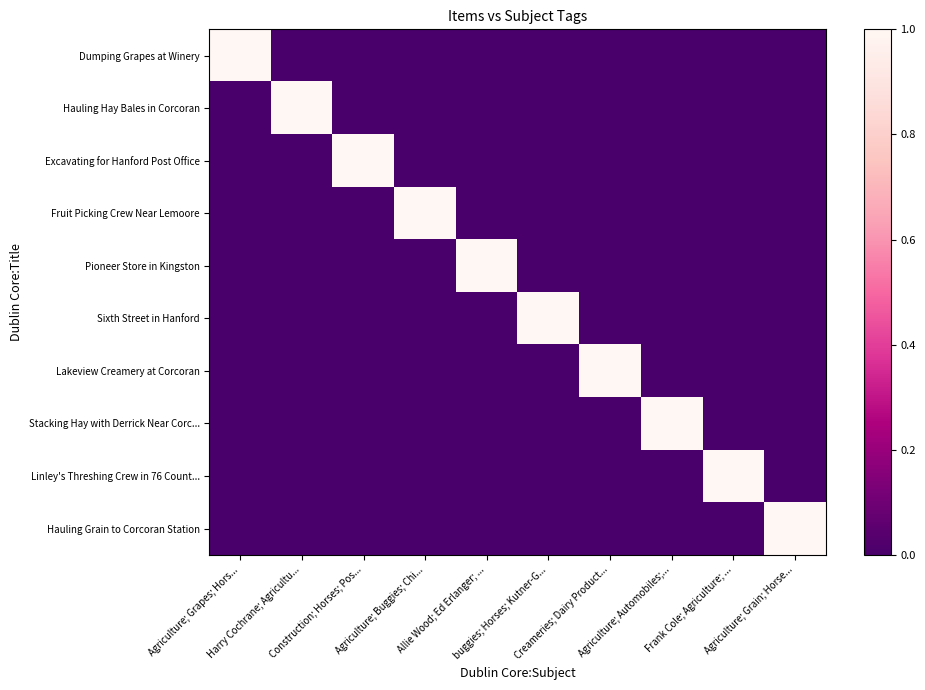

Reading left to right, extract all data points from this chart.

Dumping Grapes at Winery: Agriculture; Grapes; Hors...=1	Harry Cochrane; Agricultu...=0	Construction; Horses; Pos...=0	Agriculture; Buggies; Chi...=0	Allie Wood; Ed Erlanger; ...=0	buggies; Horses; Kutner-G...=0	Creameries; Dairy Product...=0	Agriculture; Automobiles;...=0	Frank Cole; Agriculture; ...=0	Agriculture; Grain; Horse...=0
Hauling Hay Bales in Corcoran: Agriculture; Grapes; Hors...=0	Harry Cochrane; Agricultu...=1	Construction; Horses; Pos...=0	Agriculture; Buggies; Chi...=0	Allie Wood; Ed Erlanger; ...=0	buggies; Horses; Kutner-G...=0	Creameries; Dairy Product...=0	Agriculture; Automobiles;...=0	Frank Cole; Agriculture; ...=0	Agriculture; Grain; Horse...=0
Excavating for Hanford Post Office: Agriculture; Grapes; Hors...=0	Harry Cochrane; Agricultu...=0	Construction; Horses; Pos...=1	Agriculture; Buggies; Chi...=0	Allie Wood; Ed Erlanger; ...=0	buggies; Horses; Kutner-G...=0	Creameries; Dairy Product...=0	Agriculture; Automobiles;...=0	Frank Cole; Agriculture; ...=0	Agriculture; Grain; Horse...=0
Fruit Picking Crew Near Lemoore: Agriculture; Grapes; Hors...=0	Harry Cochrane; Agricultu...=0	Construction; Horses; Pos...=0	Agriculture; Buggies; Chi...=1	Allie Wood; Ed Erlanger; ...=0	buggies; Horses; Kutner-G...=0	Creameries; Dairy Product...=0	Agriculture; Automobiles;...=0	Frank Cole; Agriculture; ...=0	Agriculture; Grain; Horse...=0
Pioneer Store in Kingston: Agriculture; Grapes; Hors...=0	Harry Cochrane; Agricultu...=0	Construction; Horses; Pos...=0	Agriculture; Buggies; Chi...=0	Allie Wood; Ed Erlanger; ...=1	buggies; Horses; Kutner-G...=0	Creameries; Dairy Product...=0	Agriculture; Automobiles;...=0	Frank Cole; Agriculture; ...=0	Agriculture; Grain; Horse...=0
Sixth Street in Hanford: Agriculture; Grapes; Hors...=0	Harry Cochrane; Agricultu...=0	Construction; Horses; Pos...=0	Agriculture; Buggies; Chi...=0	Allie Wood; Ed Erlanger; ...=0	buggies; Horses; Kutner-G...=1	Creameries; Dairy Product...=0	Agriculture; Automobiles;...=0	Frank Cole; Agriculture; ...=0	Agriculture; Grain; Horse...=0
Lakeview Creamery at Corcoran: Agriculture; Grapes; Hors...=0	Harry Cochrane; Agricultu...=0	Construction; Horses; Pos...=0	Agriculture; Buggies; Chi...=0	Allie Wood; Ed Erlanger; ...=0	buggies; Horses; Kutner-G...=0	Creameries; Dairy Product...=1	Agriculture; Automobiles;...=0	Frank Cole; Agriculture; ...=0	Agriculture; Grain; Horse...=0
Stacking Hay with Derrick Near Corc...: Agriculture; Grapes; Hors...=0	Harry Cochrane; Agricultu...=0	Construction; Horses; Pos...=0	Agriculture; Buggies; Chi...=0	Allie Wood; Ed Erlanger; ...=0	buggies; Horses; Kutner-G...=0	Creameries; Dairy Product...=0	Agriculture; Automobiles;...=1	Frank Cole; Agriculture; ...=0	Agriculture; Grain; Horse...=0
Linley's Threshing Crew in 76 Count...: Agriculture; Grapes; Hors...=0	Harry Cochrane; Agricultu...=0	Construction; Horses; Pos...=0	Agriculture; Buggies; Chi...=0	Allie Wood; Ed Erlanger; ...=0	buggies; Horses; Kutner-G...=0	Creameries; Dairy Product...=0	Agriculture; Automobiles;...=0	Frank Cole; Agriculture; ...=1	Agriculture; Grain; Horse...=0
Hauling Grain to Corcoran Station: Agriculture; Grapes; Hors...=0	Harry Cochrane; Agricultu...=0	Construction; Horses; Pos...=0	Agriculture; Buggies; Chi...=0	Allie Wood; Ed Erlanger; ...=0	buggies; Horses; Kutner-G...=0	Creameries; Dairy Product...=0	Agriculture; Automobiles;...=0	Frank Cole; Agriculture; ...=0	Agriculture; Grain; Horse...=1